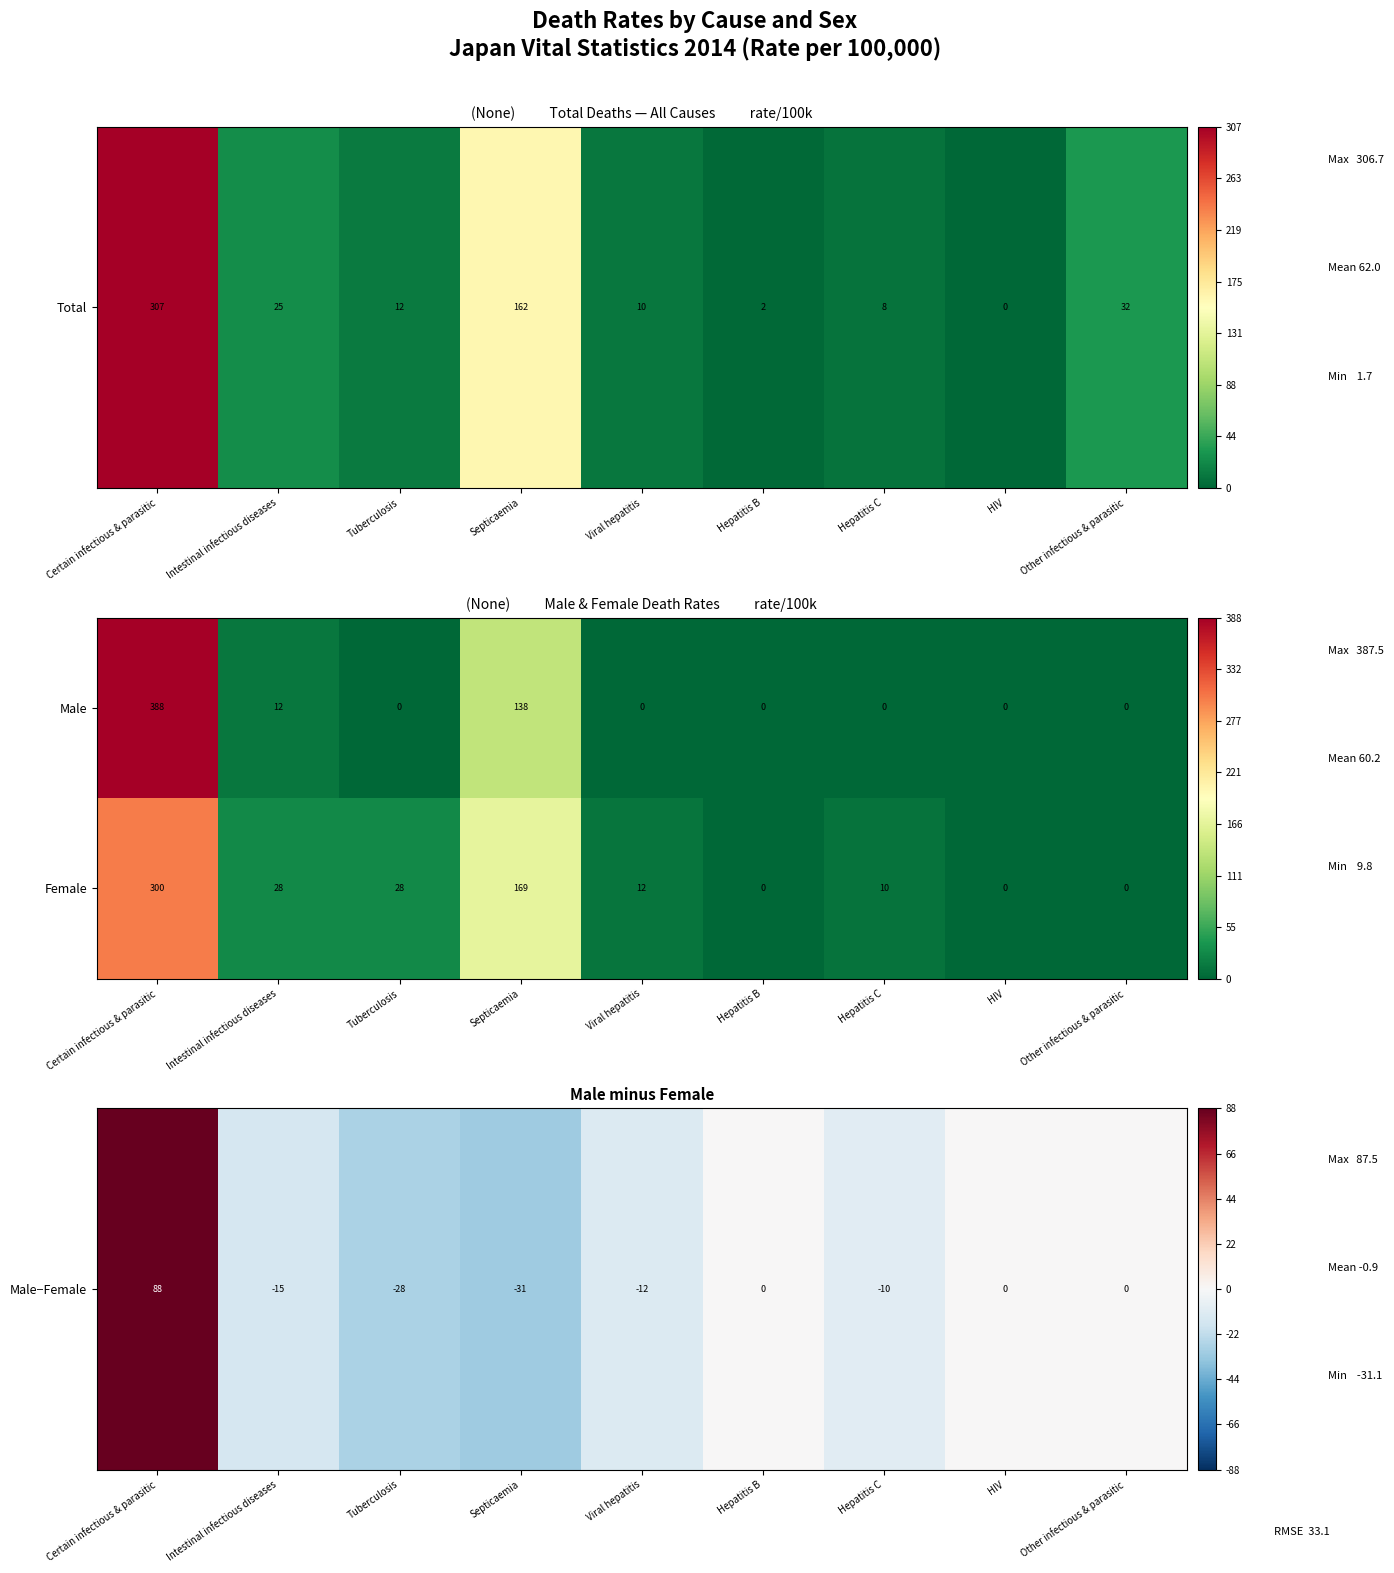

List the series in order of their overall mean, highest first.

Female, Male